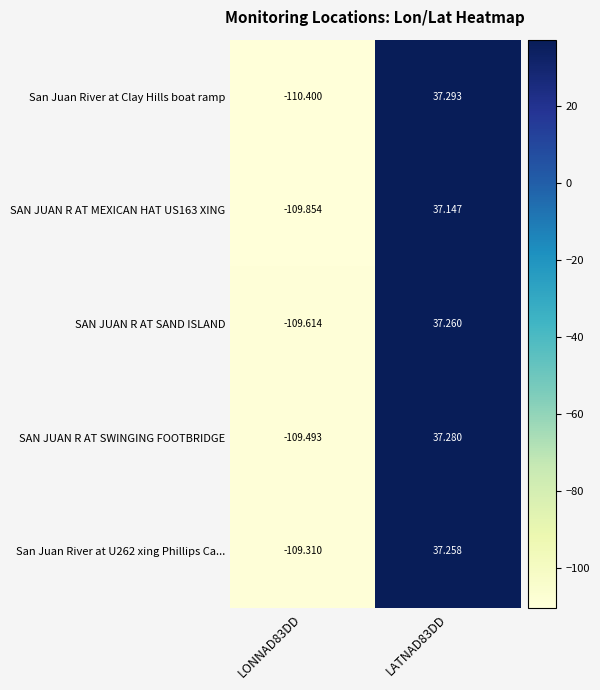

Is the value of San Juan River at Clay Hills boat ramp at LATNAD83DD greater than the value of SAN JUAN R AT SWINGING FOOTBRIDGE at LATNAD83DD?

Yes